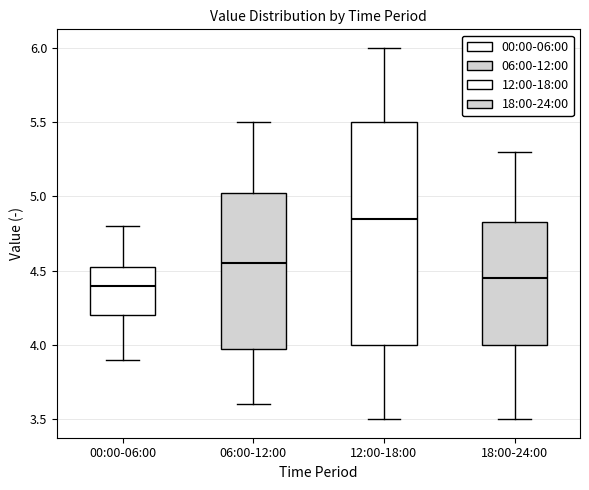

Comparing the boxes themselves (not the whiskers), which one is the tallest?

12:00-18:00